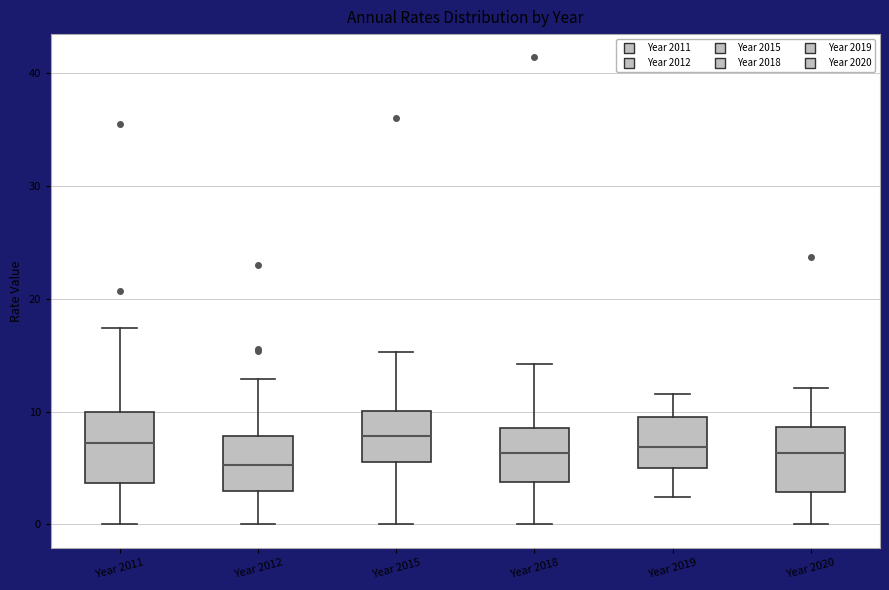

Reading left to right, read every box against the y-axis: the position of its median line, the range the box covers, and the ends of its whiskers. The values are not printed on the chart, so give them approximately, as read against the axis.

Year 2011: median 7, box 4 to 10, whiskers 0 to 17
Year 2012: median 5, box 3 to 8, whiskers 0 to 13
Year 2015: median 8, box 6 to 10, whiskers 0 to 15
Year 2018: median 6, box 4 to 9, whiskers 0 to 14
Year 2019: median 7, box 5 to 10, whiskers 2 to 12
Year 2020: median 6, box 3 to 9, whiskers 0 to 12